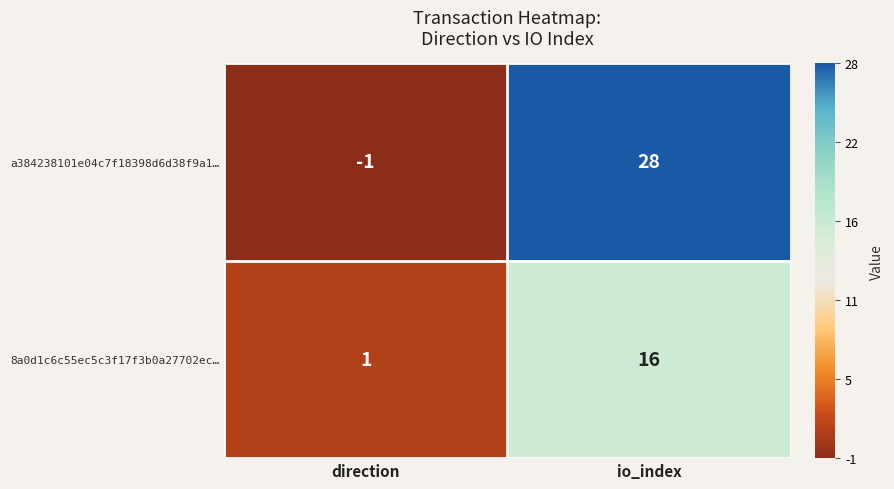

Reading right to left, transcribe all the data shown in this chart.

a384238101e04c7f18398d6d38f9a1…: io_index=28	direction=-1
8a0d1c6c55ec5c3f17f3b0a27702ec…: io_index=16	direction=1